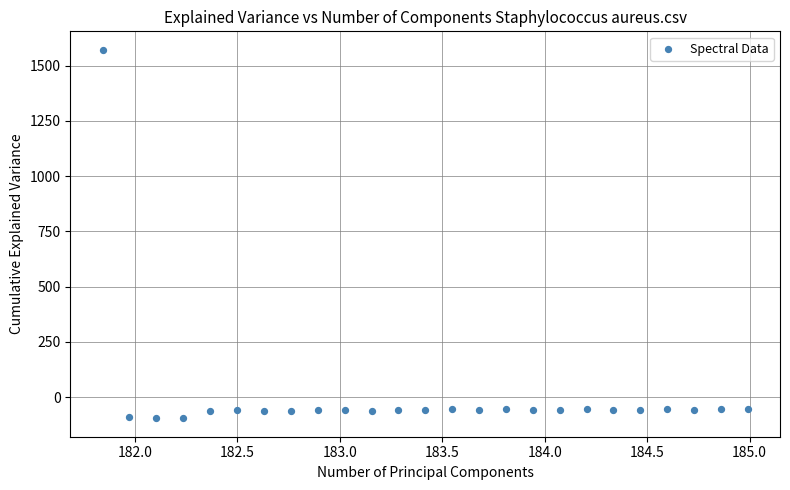

What is the range of Y values (max minus min)?

1667.2